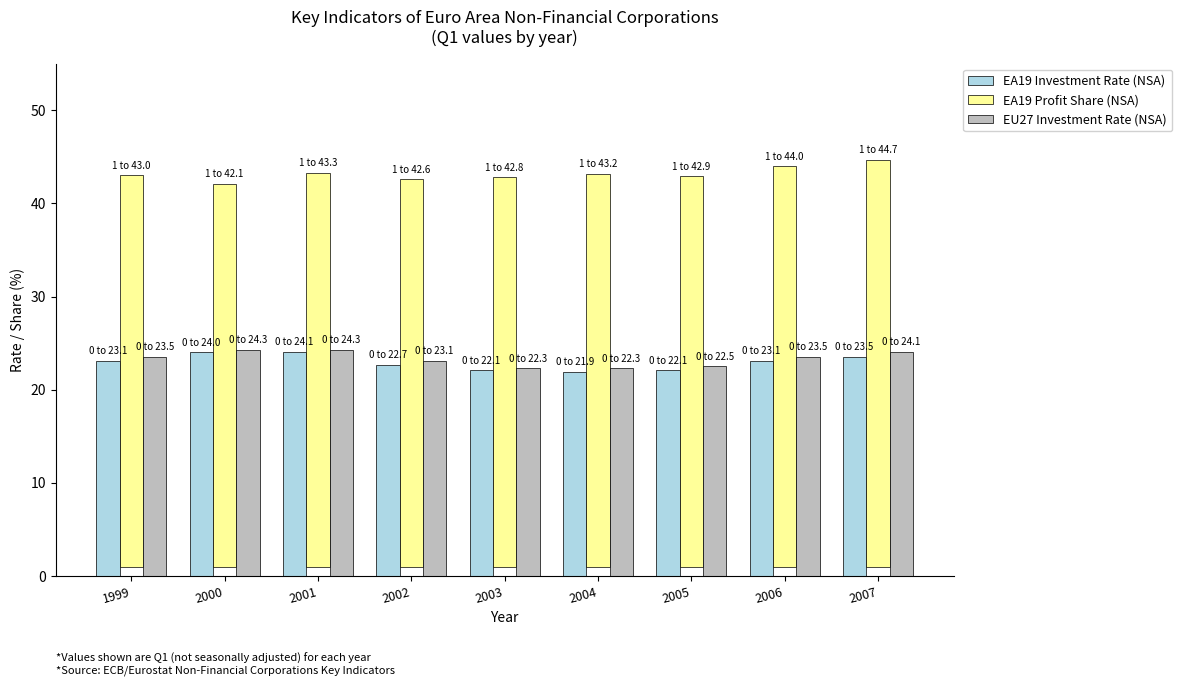

What is the difference between the maximum and minimum values in the EA19 Profit Share (NSA) series?

2.6